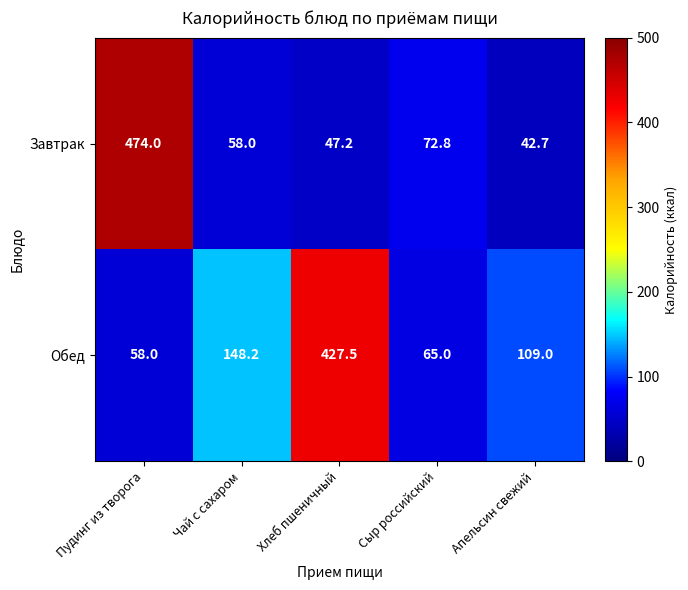

True or false: Завтрак has a value of 72.8 at Сыр российский.

True